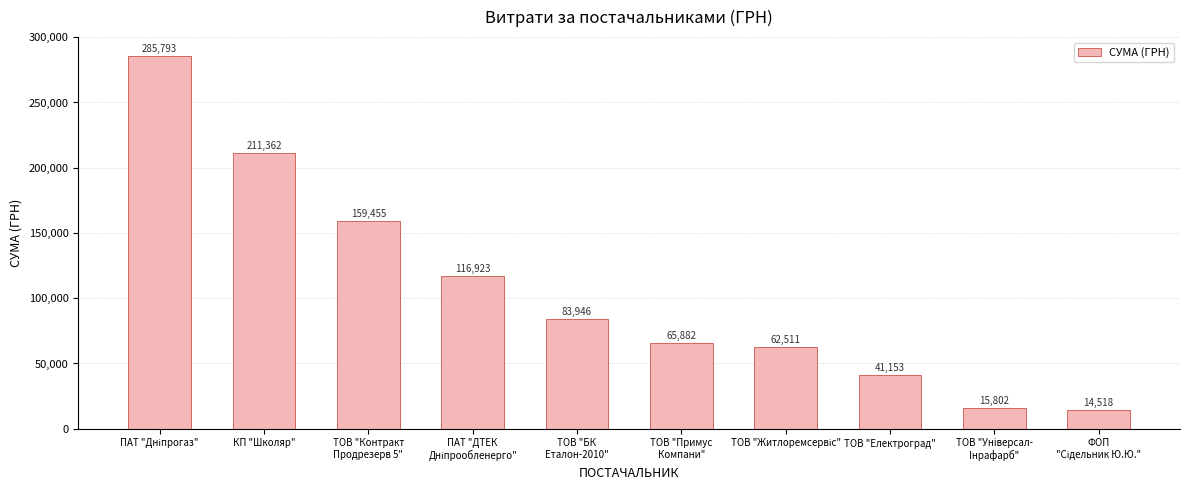

Where is the data nearest to the value 150155?

ТОВ "Контракт
Продрезерв 5"